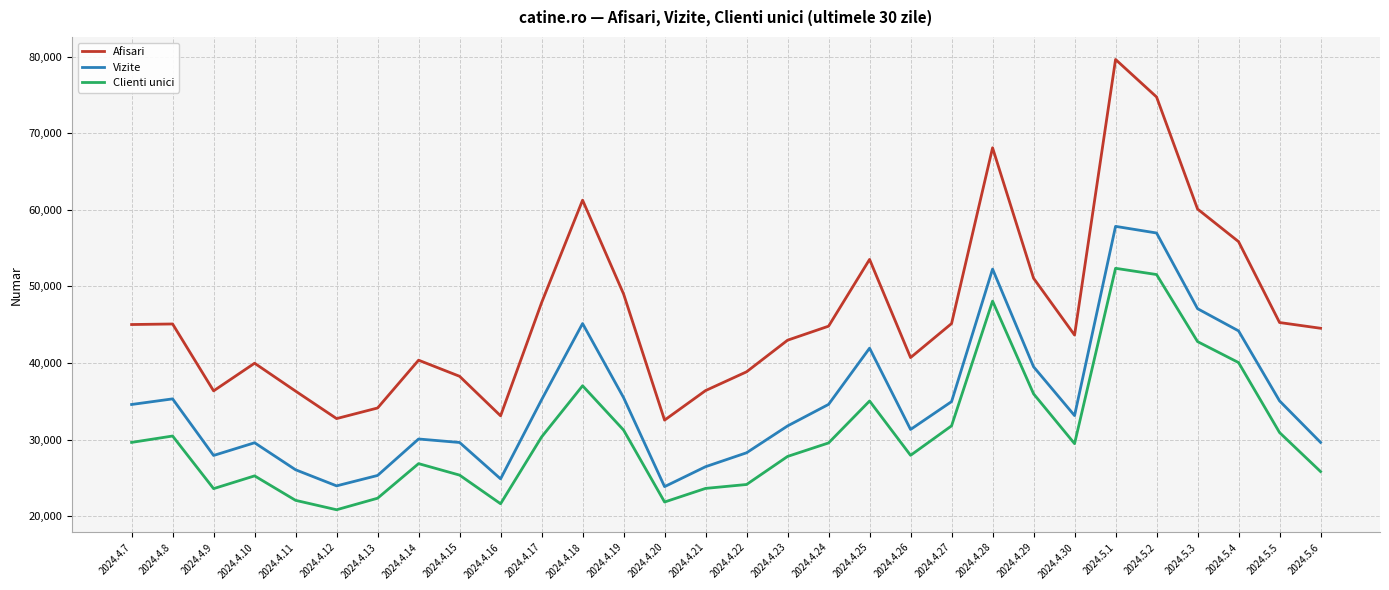

True or false: Vizite and Afisari cross at least once.

False